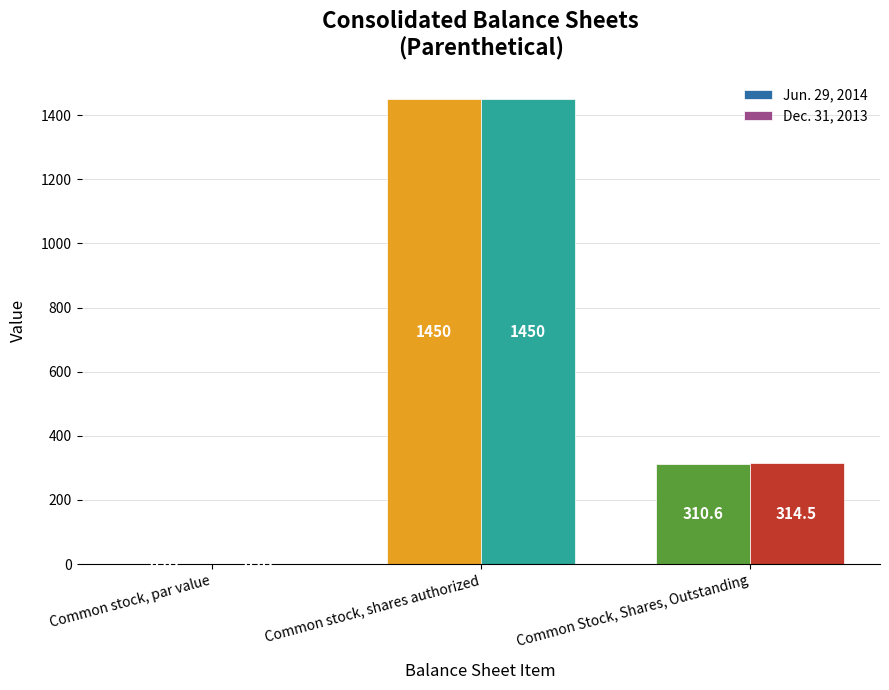

At which category is the sum across all series the highest?

Common stock, shares authorized